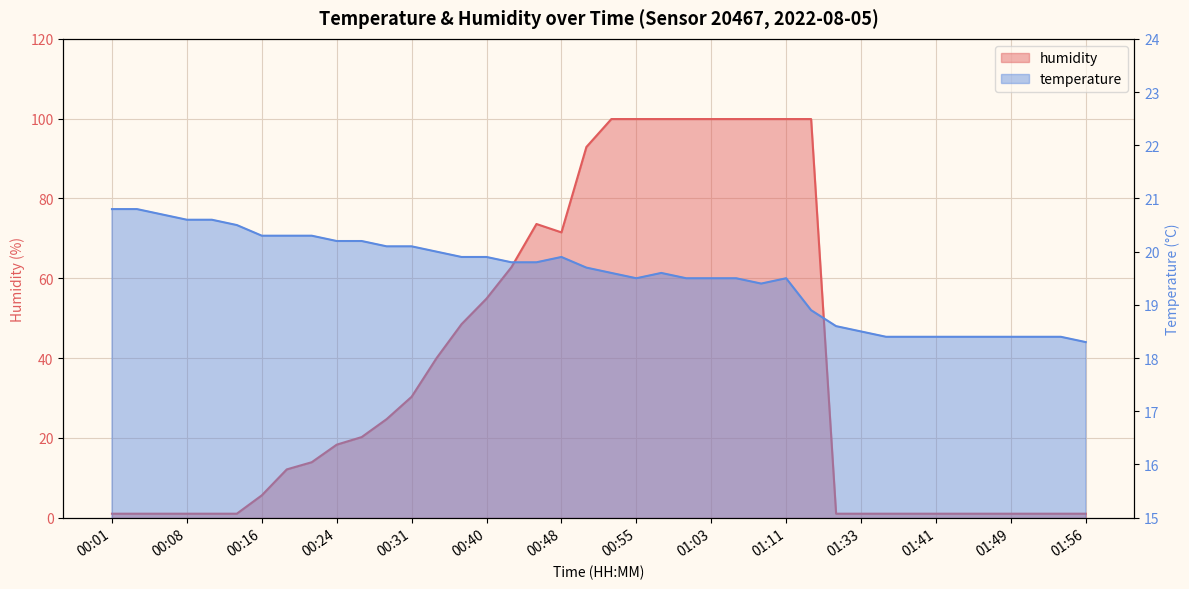

How many values in the temperature series exceed 19?

28